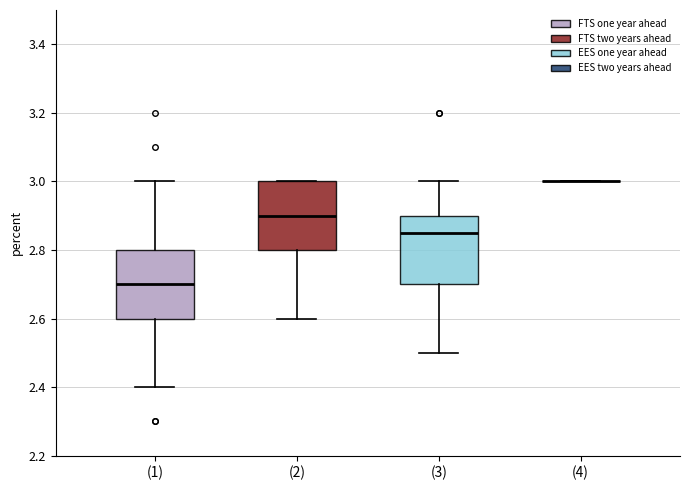

Where does the median line of the box for (2) sit on the y-axis? The values are not printed on the chart, so give them approximately, as read against the axis.

2.90